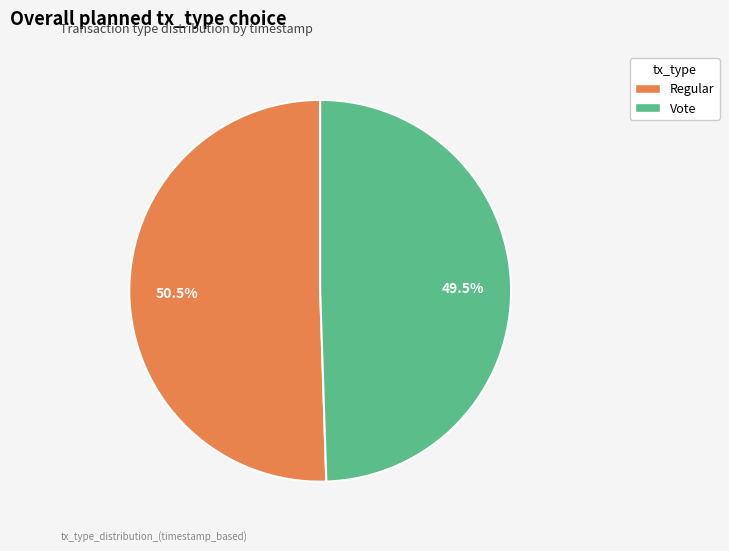

How many slices are in this pie chart?

2